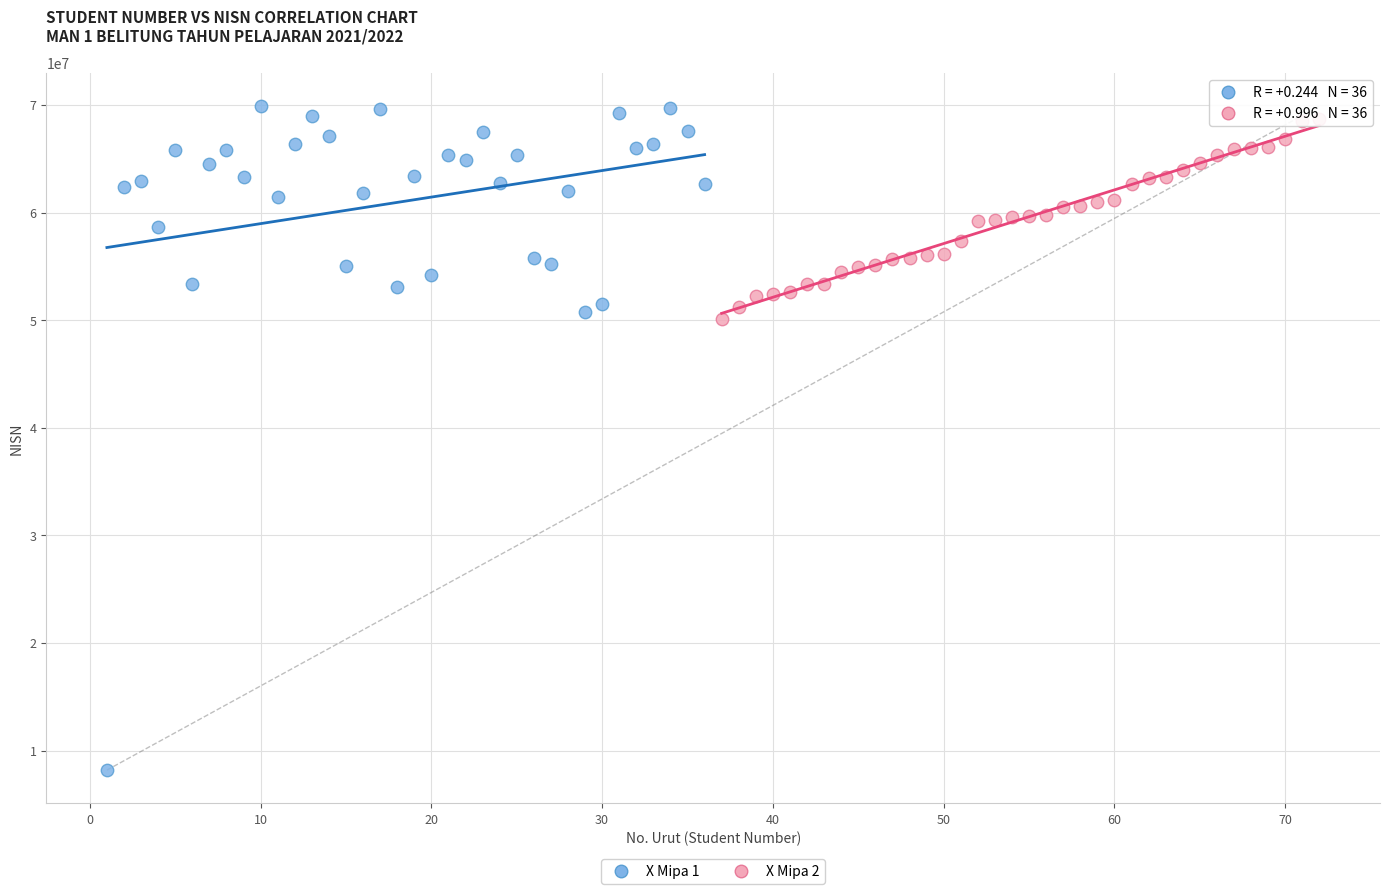

Which series has the widest spread of Y values?

X Mipa 1